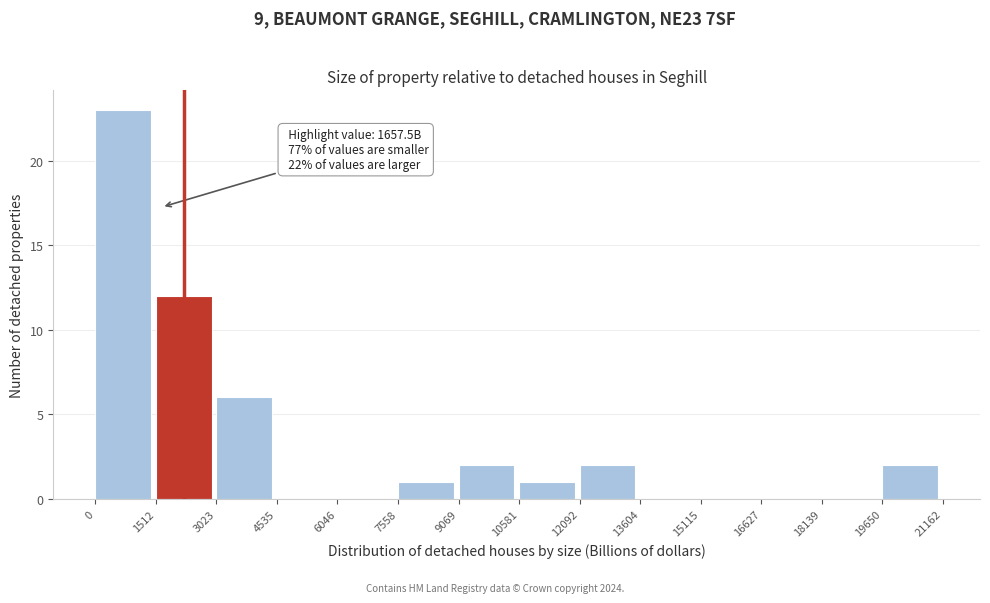

Which range on the x-axis has the tallest bar?

0 to 1512